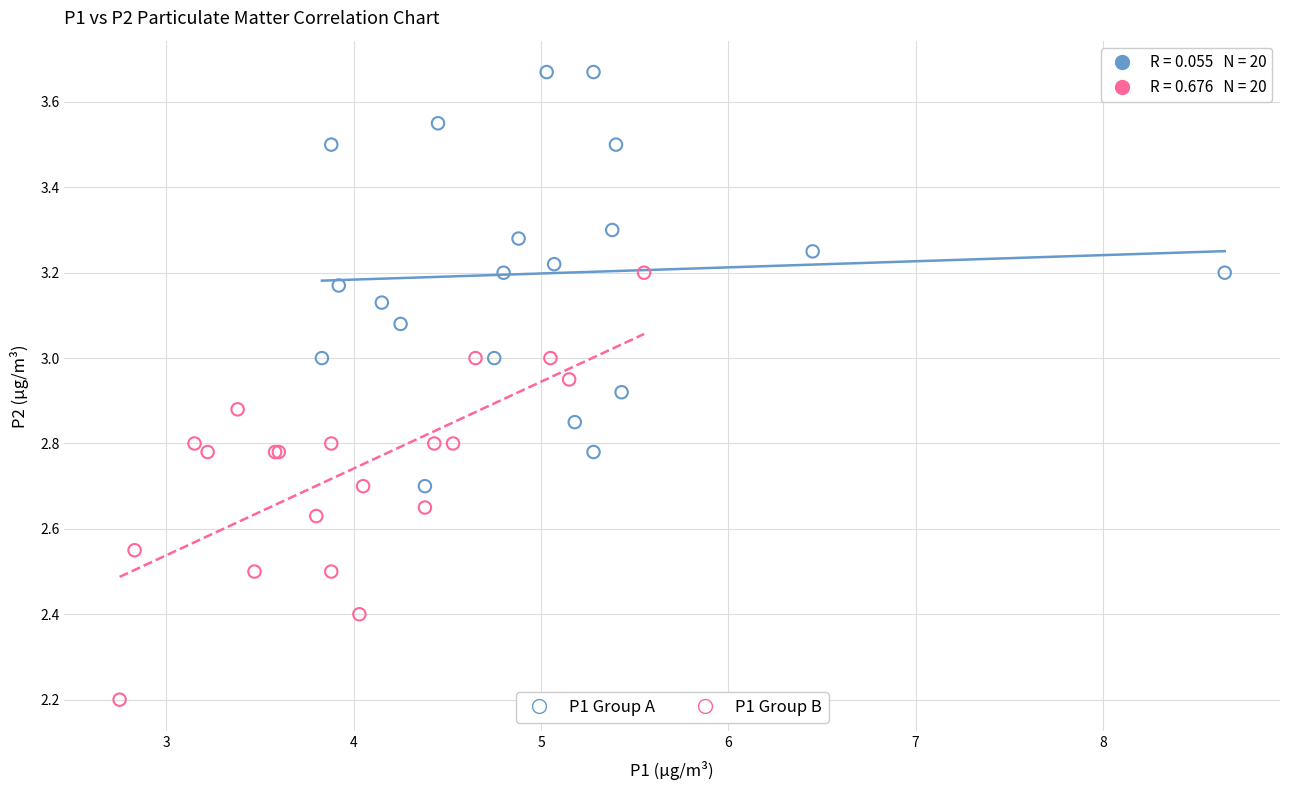

Which series contains the highest Y value?

P1 Group A